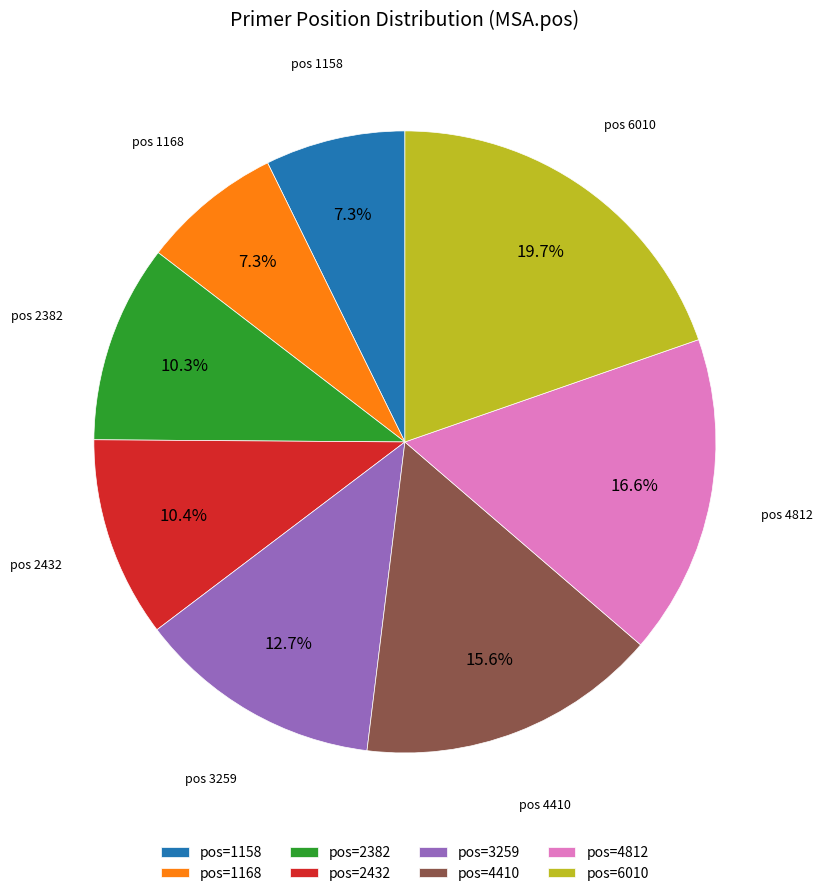

Which category has the biggest portion of the pie?

pos=6010